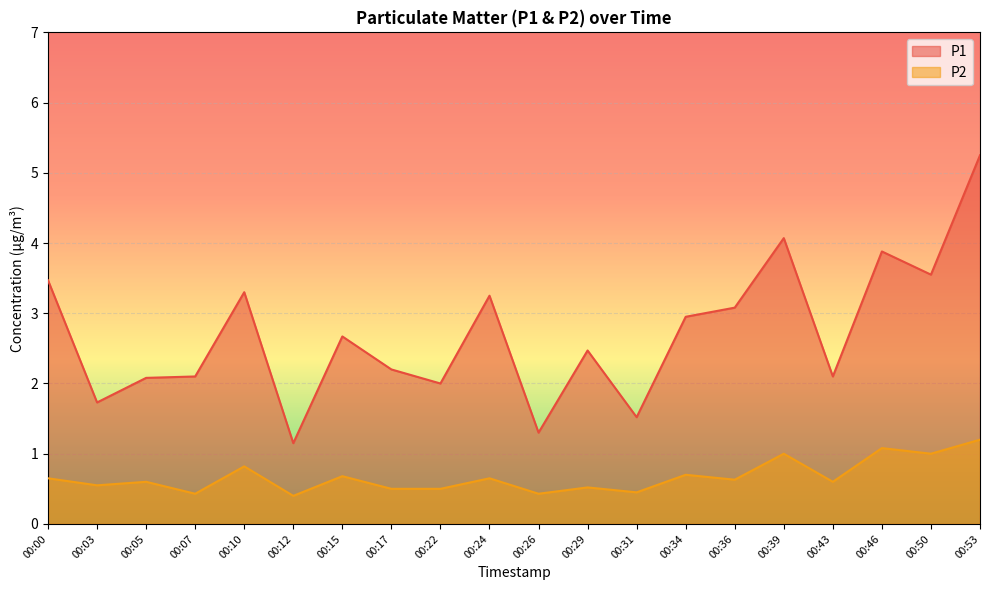

At 00:46, list the series in order from largest to smallest.

P1, P2